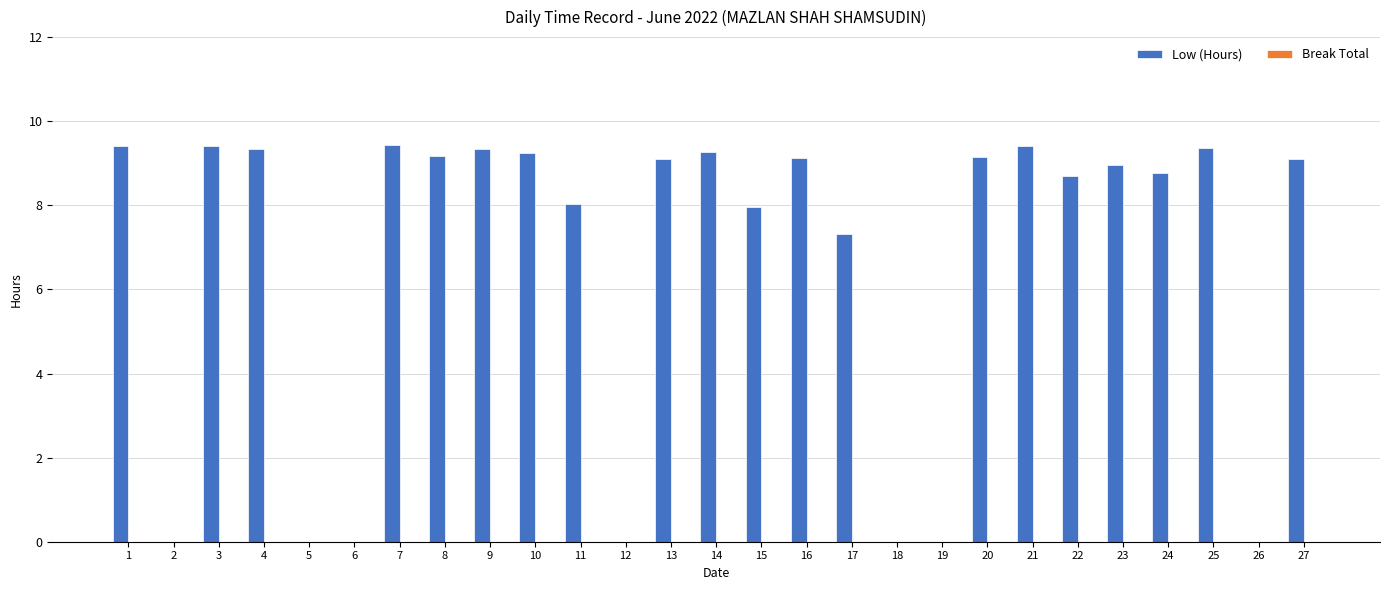

True or false: the data shows 9.4 at 3.

True